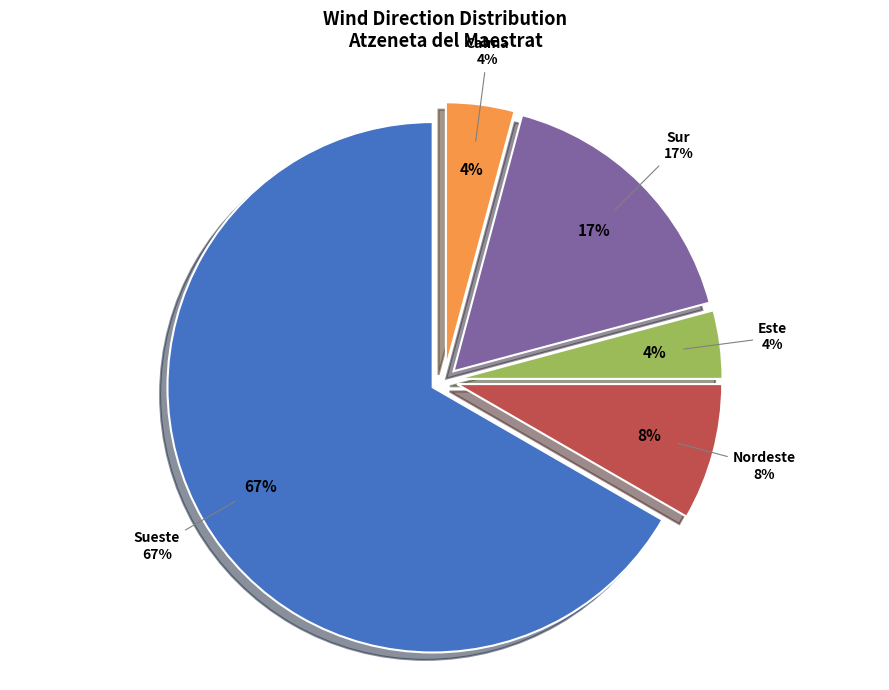

Count the number of slices in the pie.

6